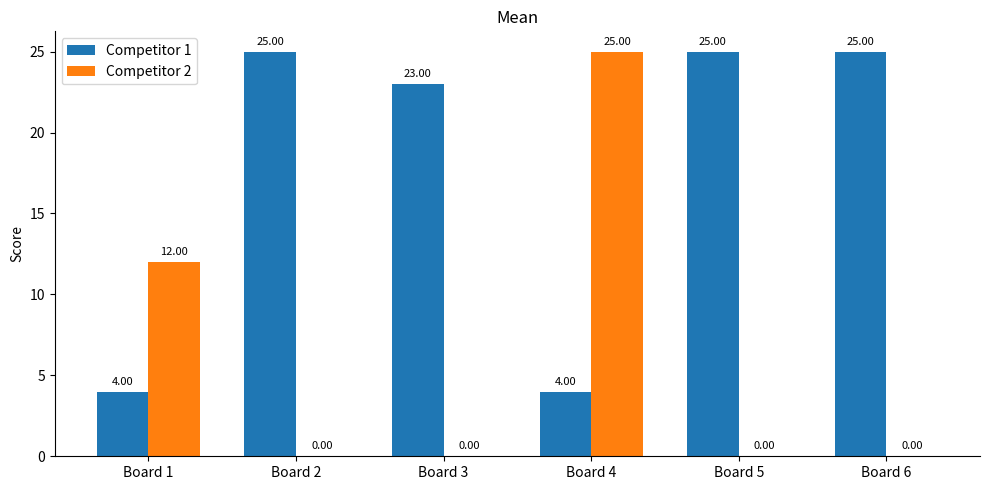

Between Board 3 and Board 6, which series saw the biggest shift?

Competitor 1